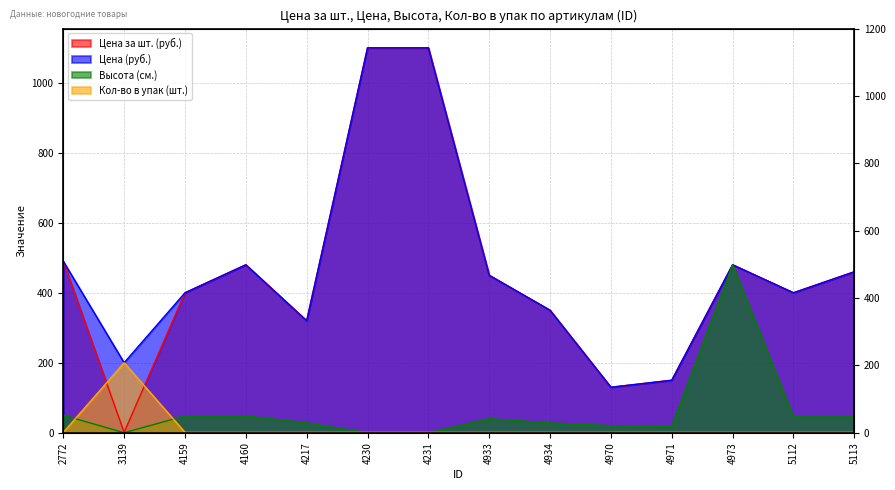

Between 4933 and 4971, which series saw the biggest shift?

Цена за шт. (руб.)